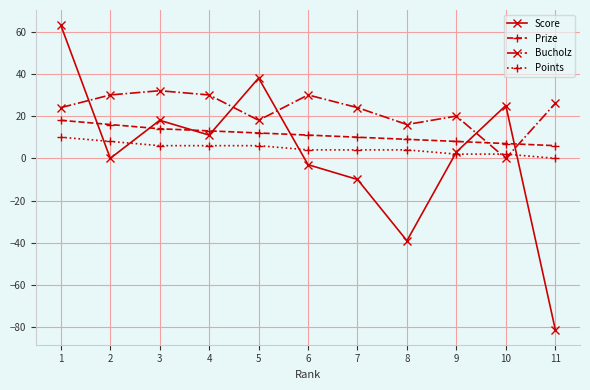

True or false: Score and Bucholz intersect in this chart.

True